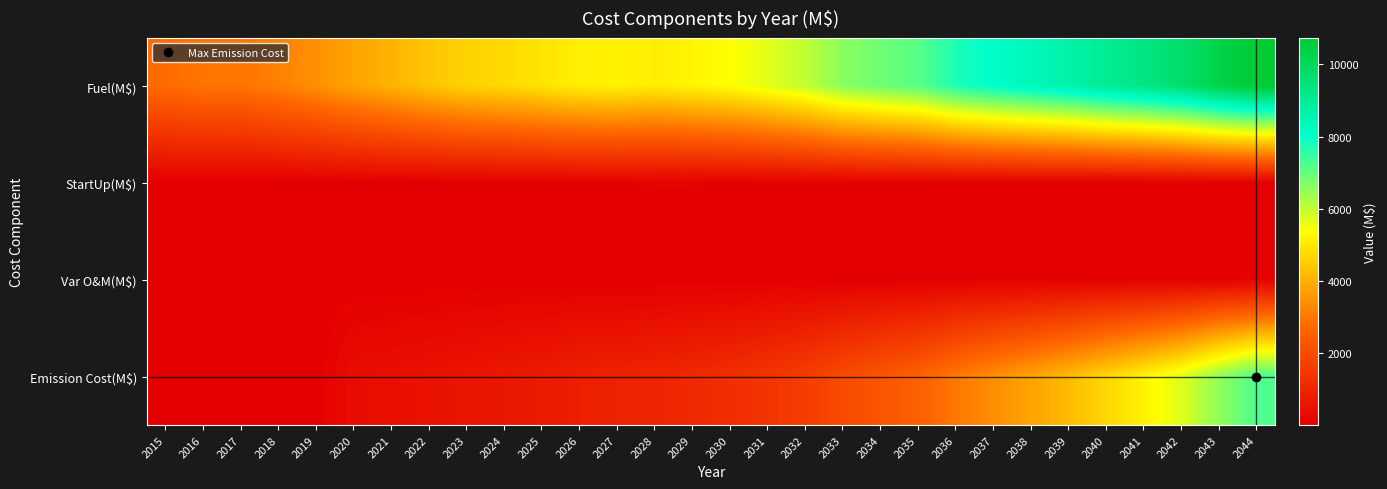

Count the number of categories in the chart.

30